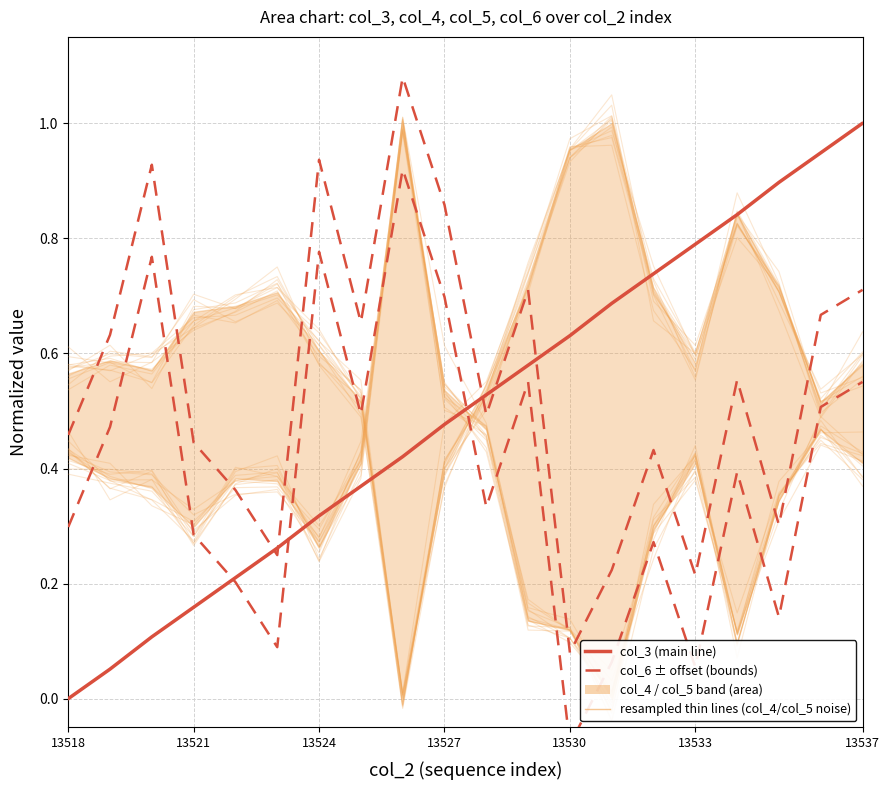

The col_6 upper bound series shows 0.9 at 13527. True or false?

True